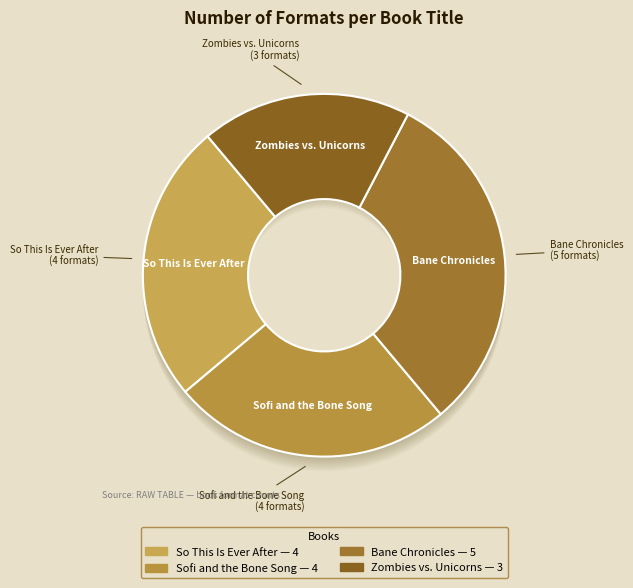

How many segments does this pie chart have?

4